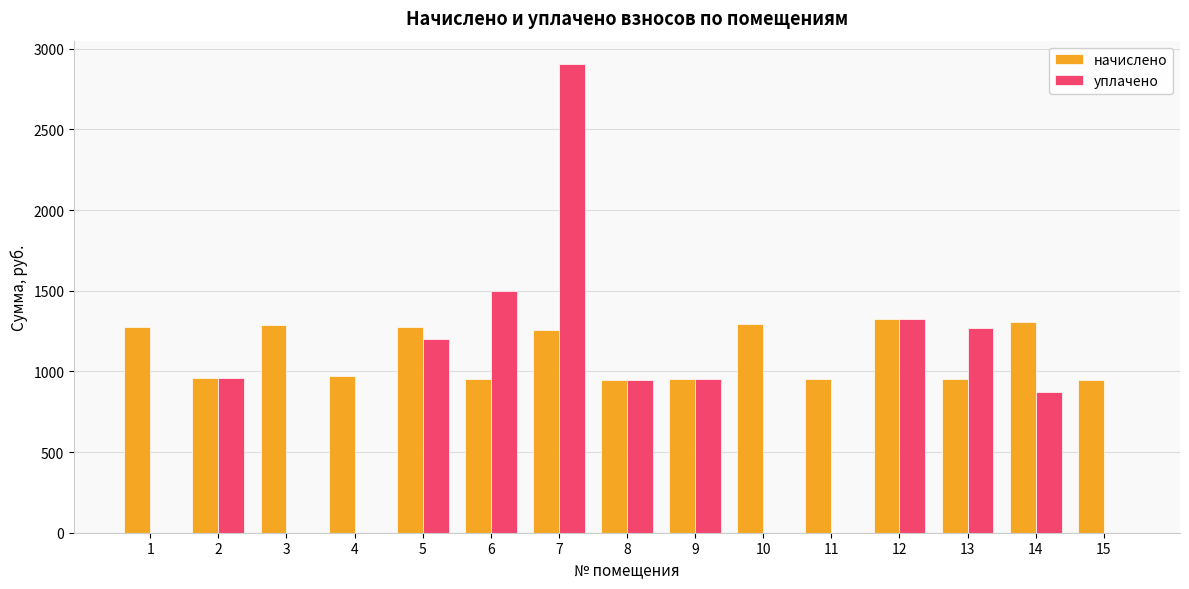

Are the bars horizontal?

No